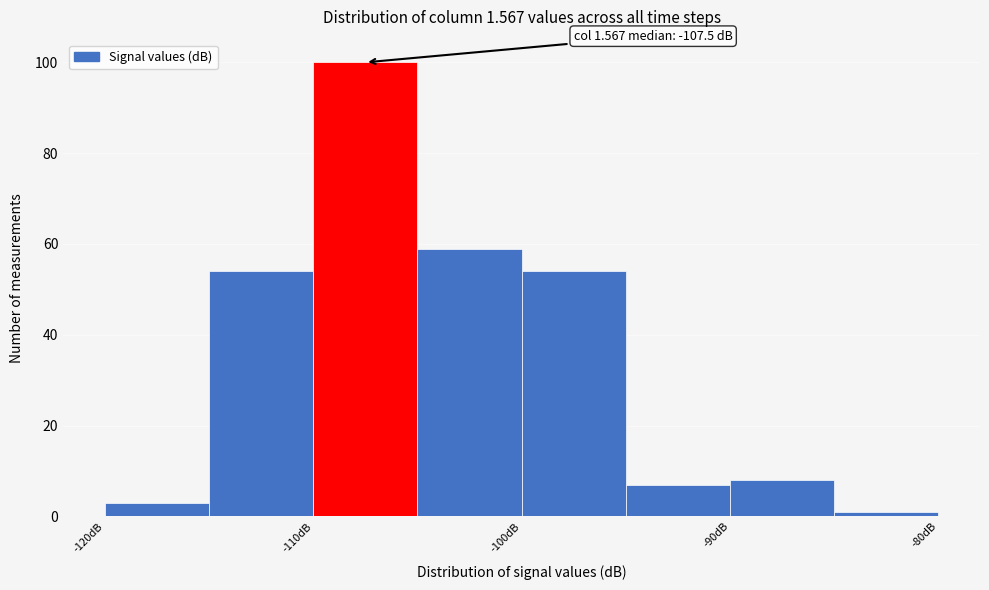

Over which range of the x-axis is the bar tallest?

-110 to -105